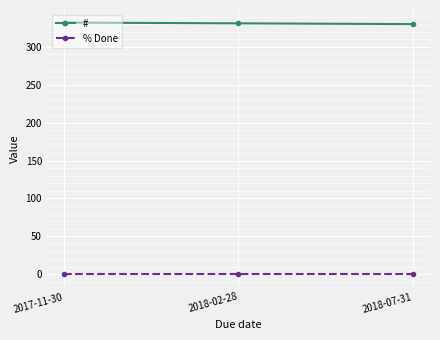

How many series are shown in this chart?

2